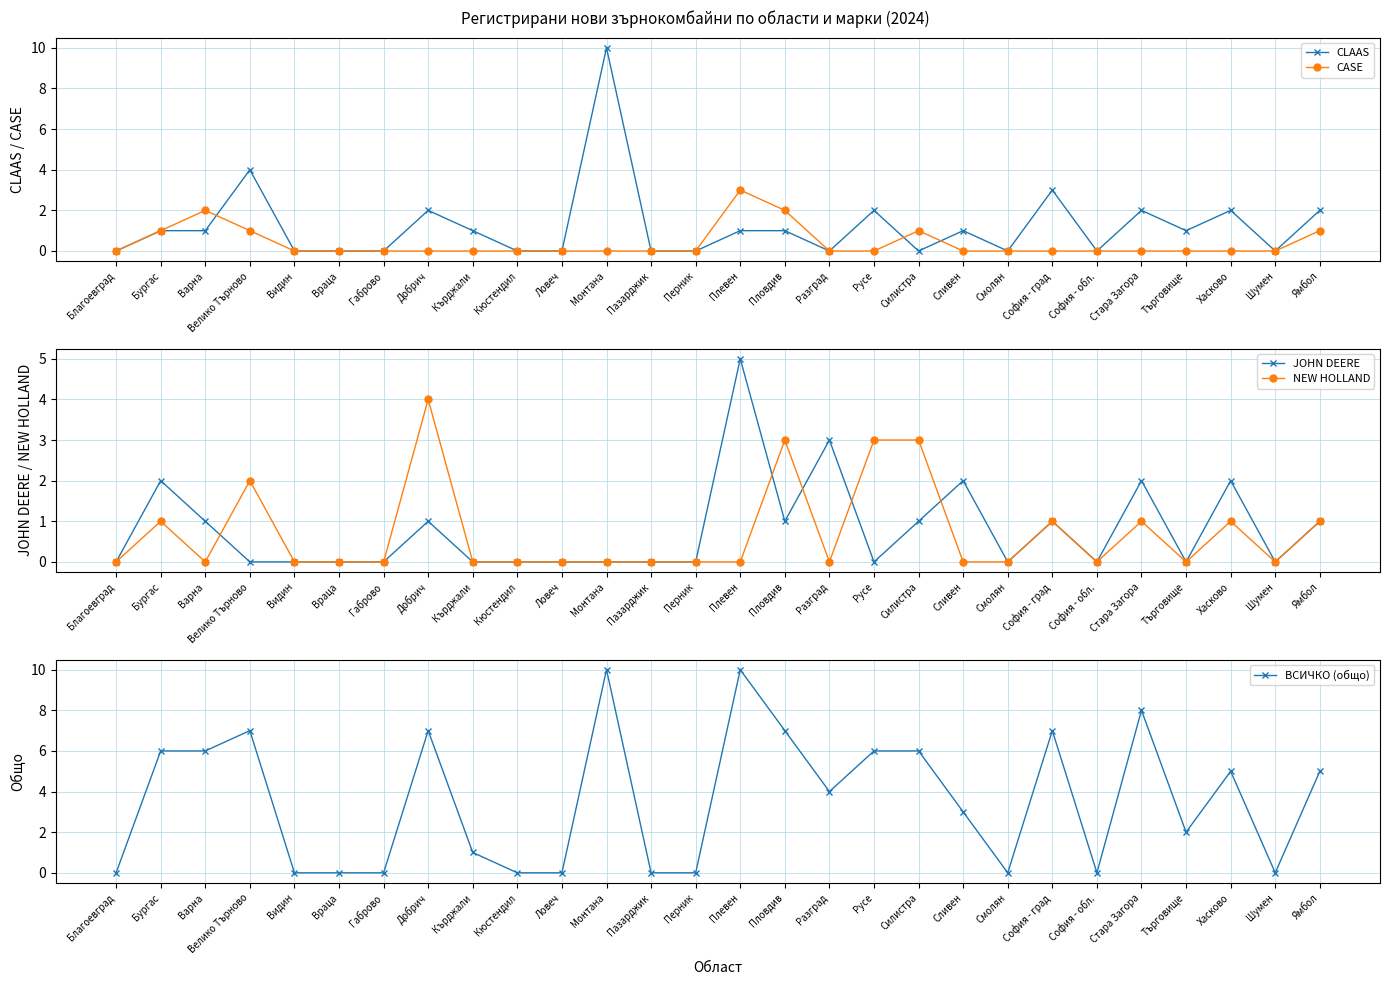

How many data points in CASE are above 0?

7